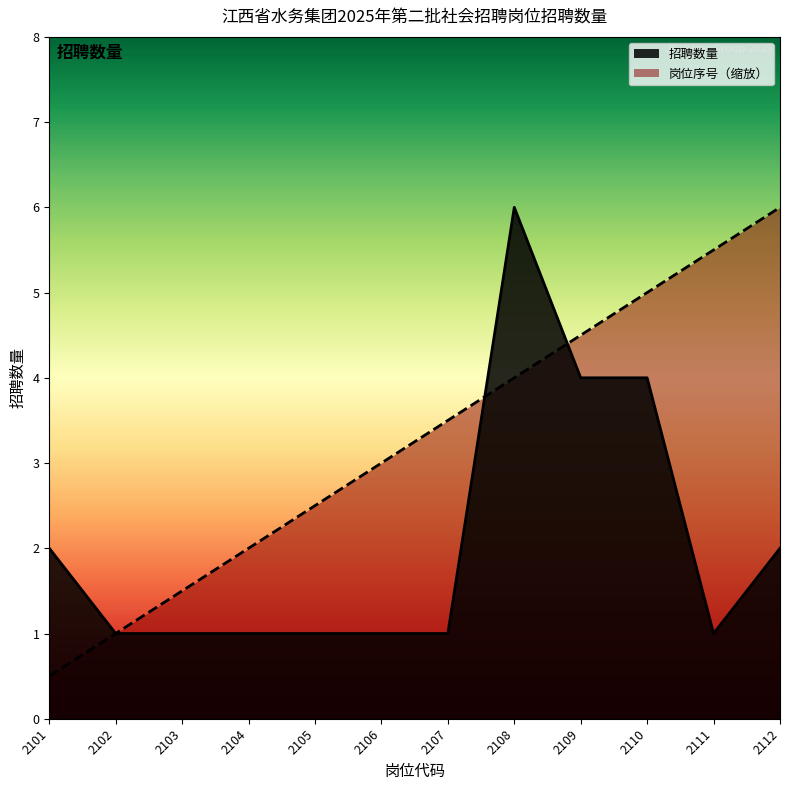

Is it true that 招聘数量 equals 0.7 at 2103?

False